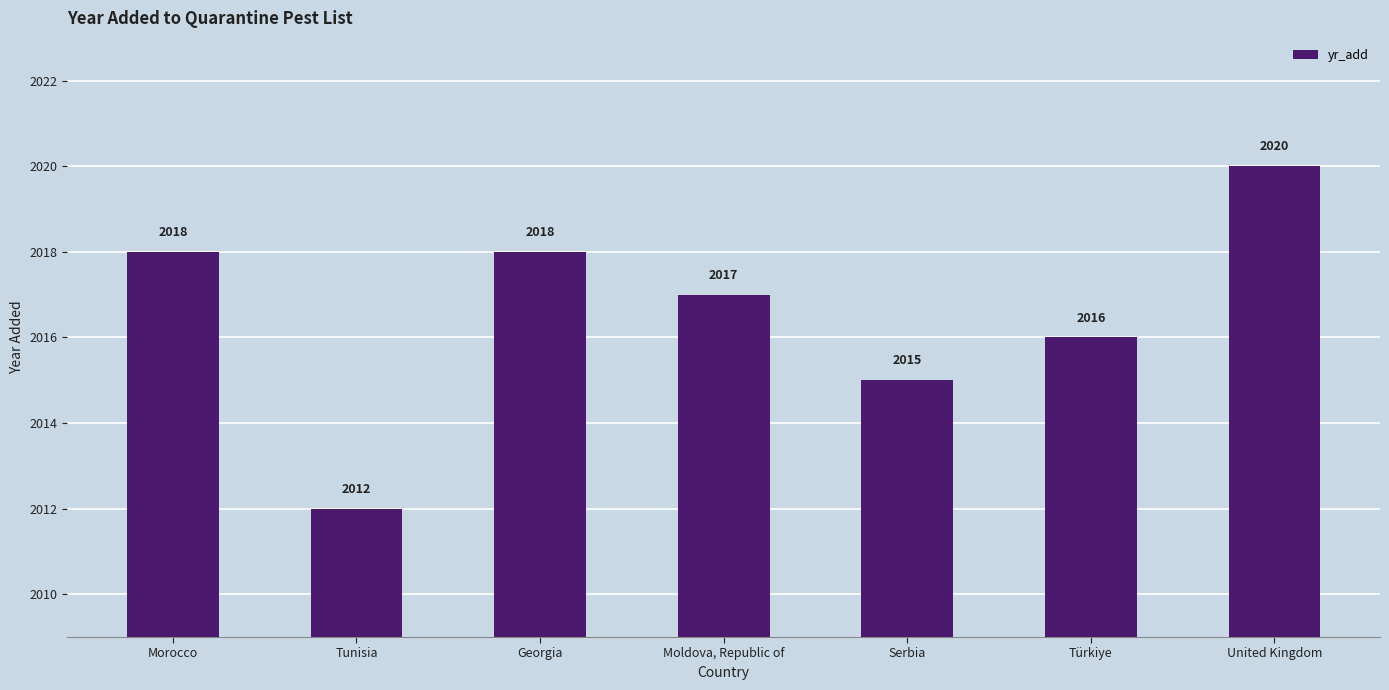

What is the change in value from Serbia to Türkiye?

+1